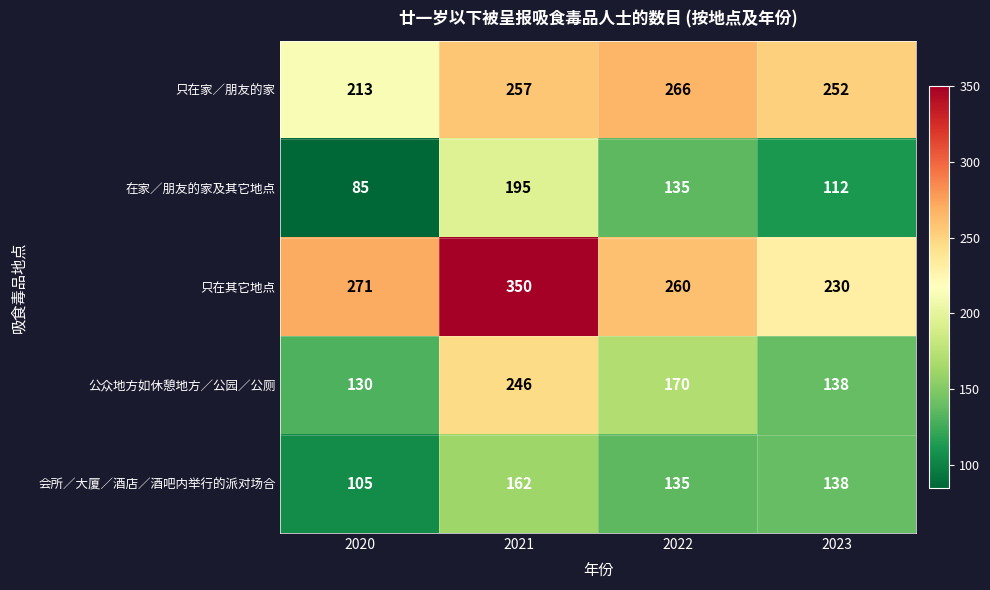

Which series has the largest total across all categories?

只在其它地点